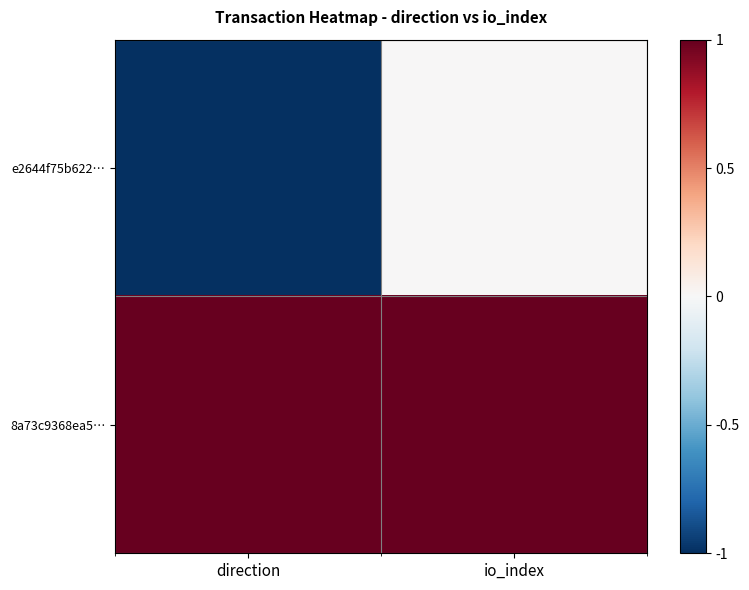

At which category does the chart reach its peak across all series?

direction